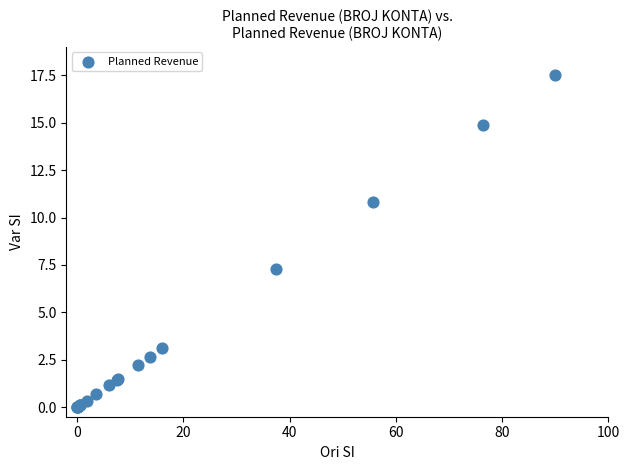

What Y value in the scatter plot is closest to 8?

7.3